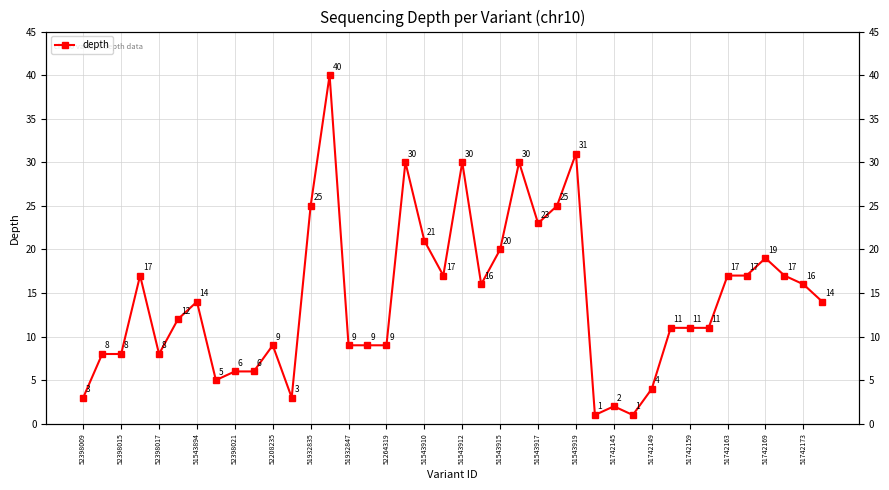

What is the difference between the values at 21 and 24?

7